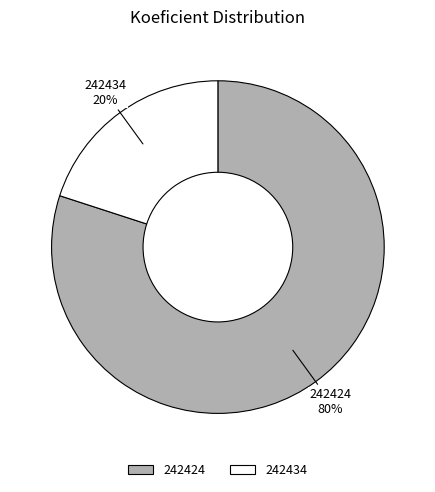

To the nearest percent, what is the difference between the largest and smallest slice percentages?

60%